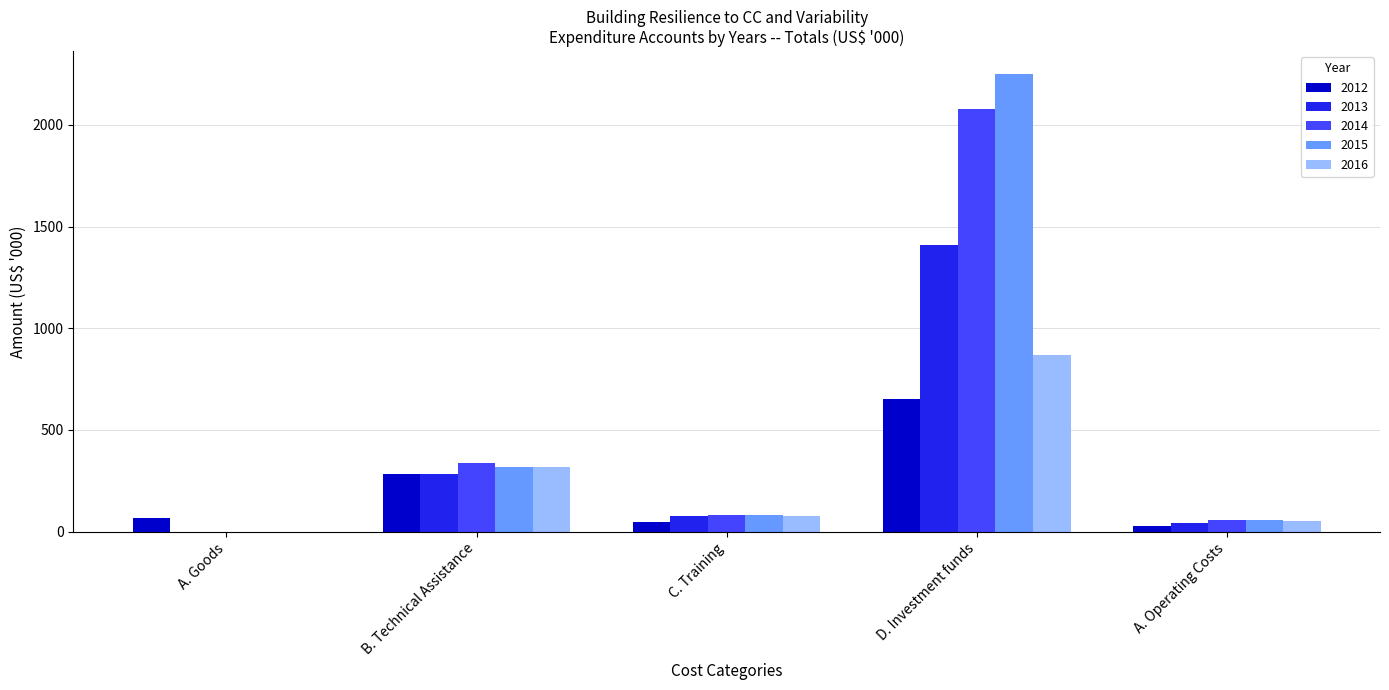

Is it true that 2015 equals 86.5 at B. Technical Assistance?

False